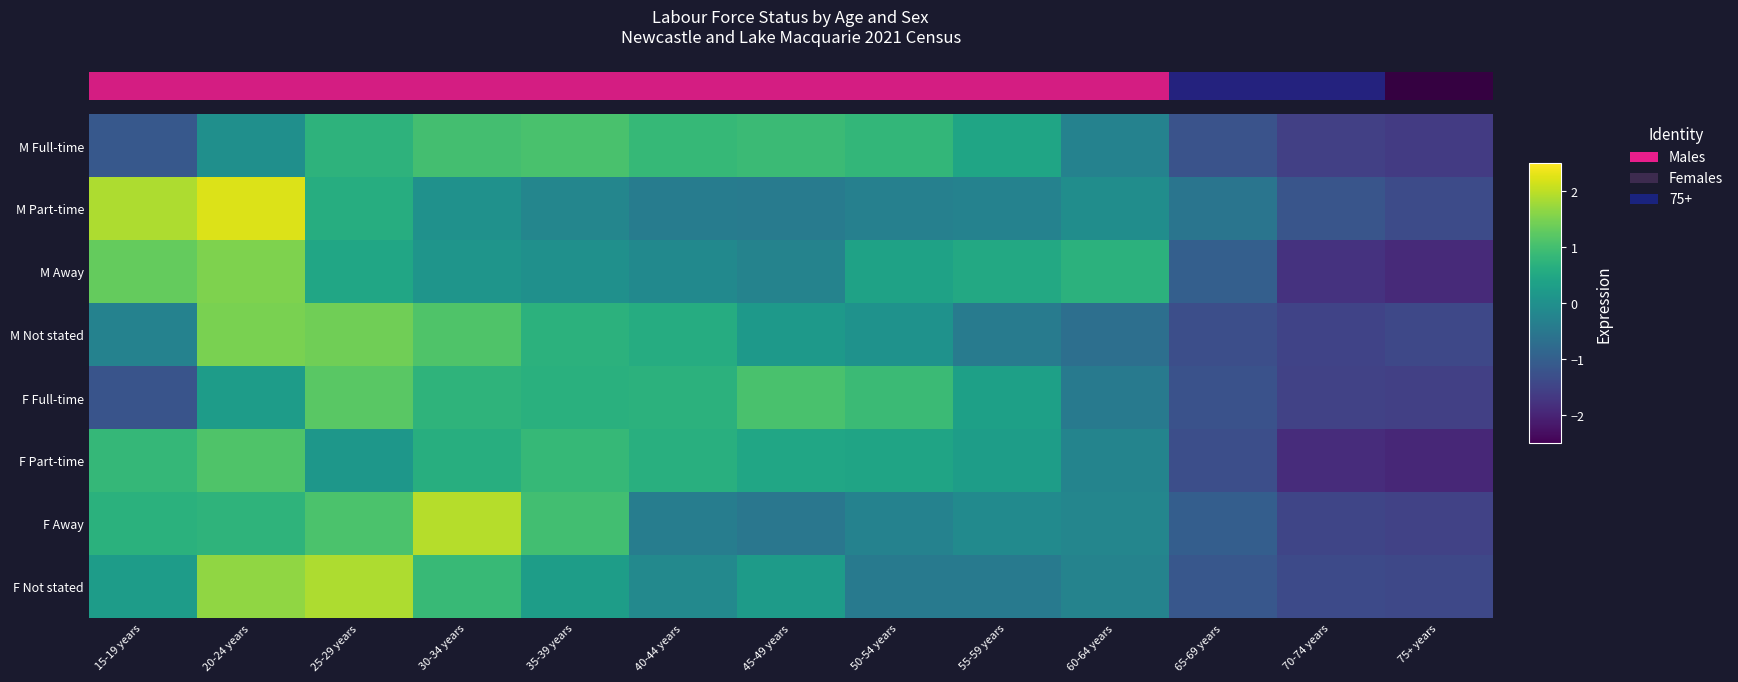

Which category has the lowest value in the F Part-time series?

75+ years